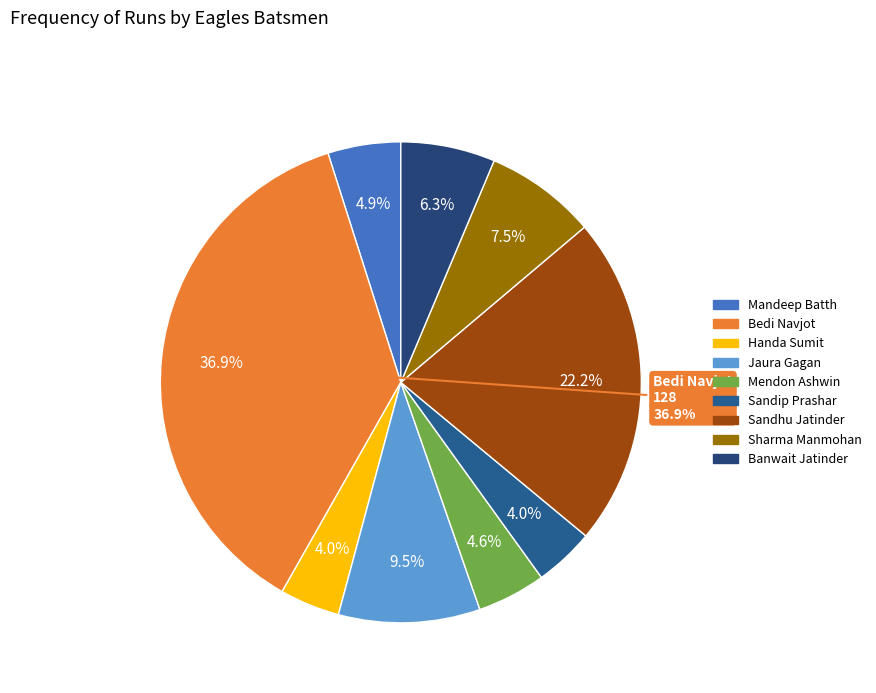

Is it true that Sandhu Sukhjinder is 0% of the pie?

True